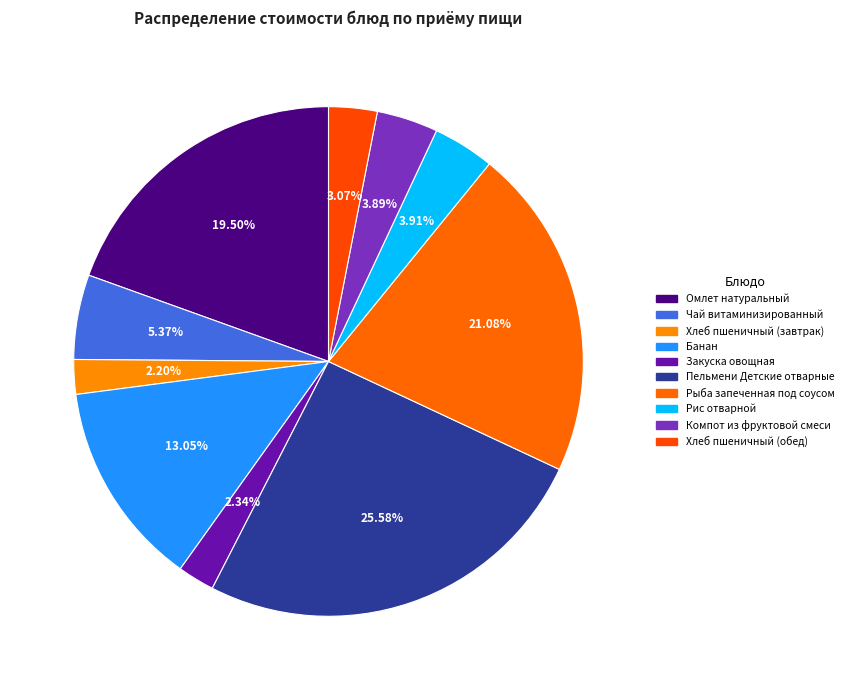

Is it true that Рис отварной is 12% of the pie?

False